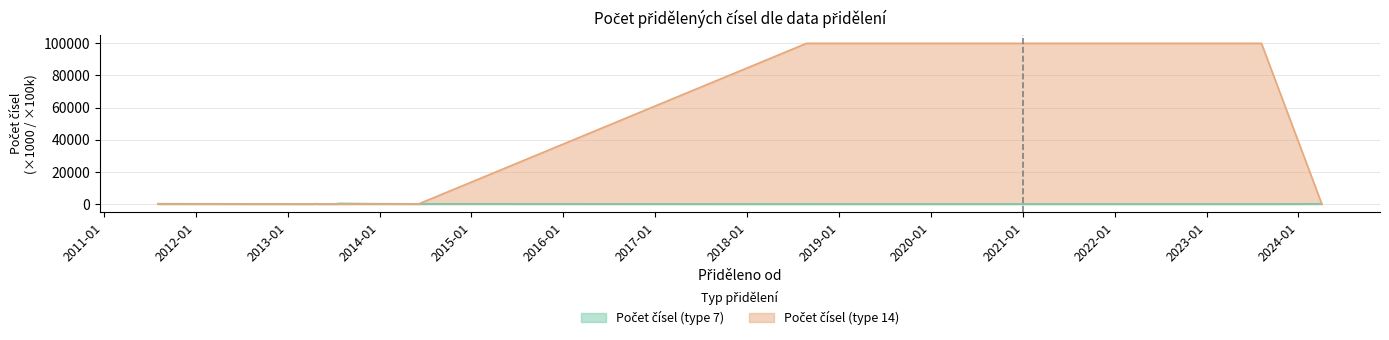

The value of Počet čísel (type 7) at 2023-08-07 is 248. True or false?

False